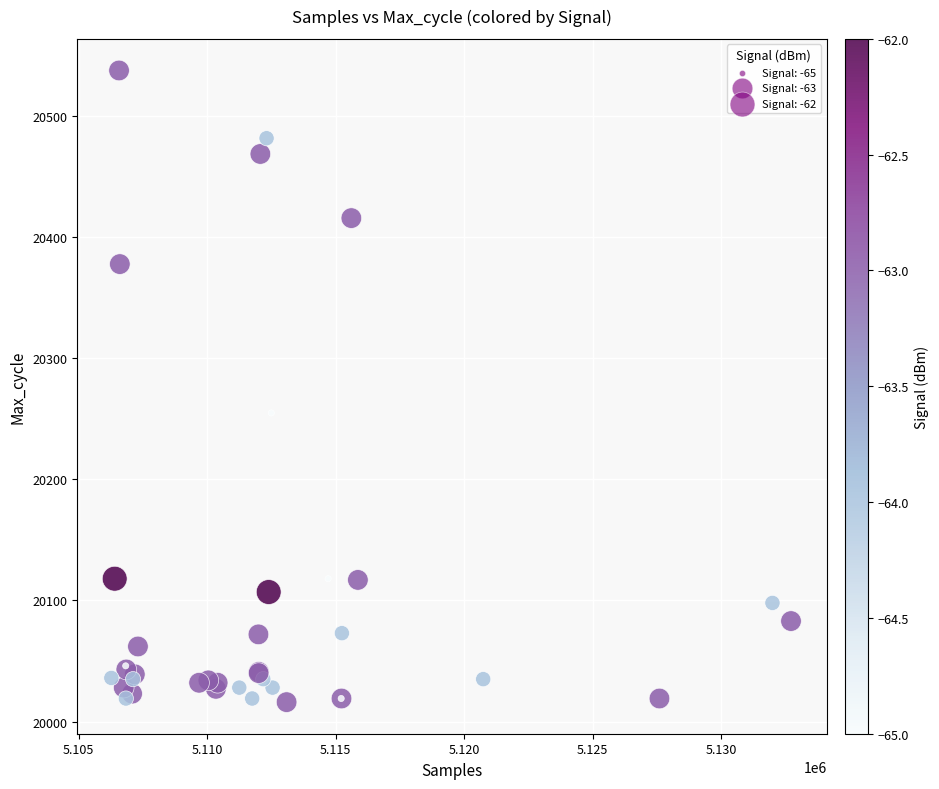

What Y value in the scatter plot is closest to 20277?

20255